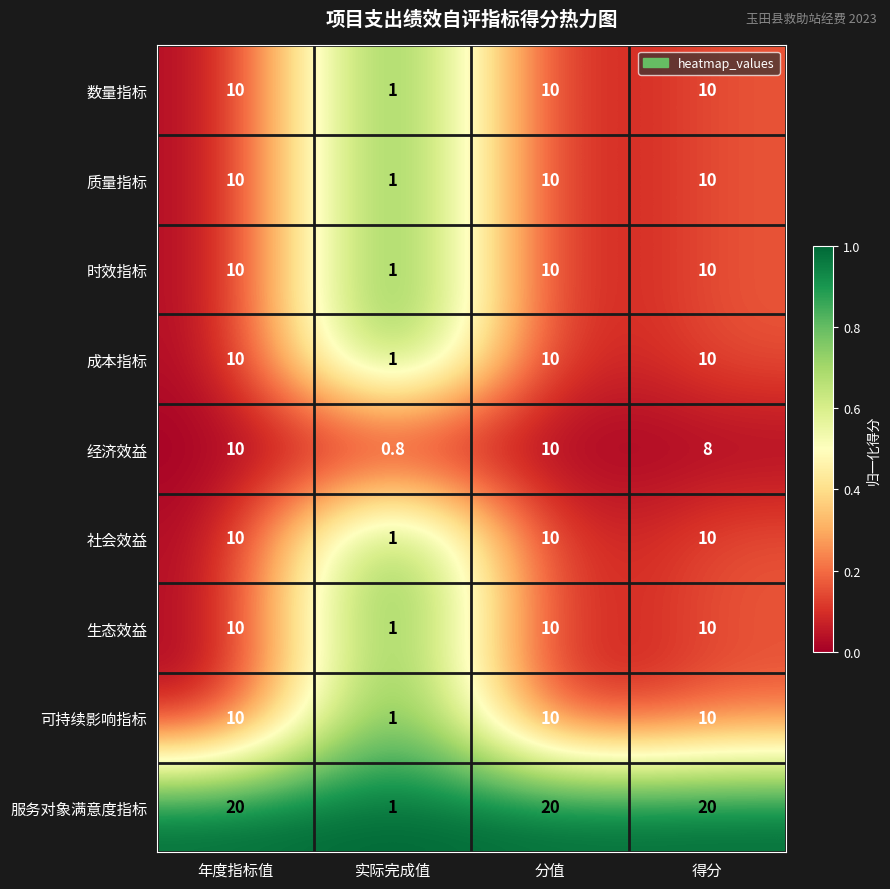

At how many categories does at least one series exceed 15?

3